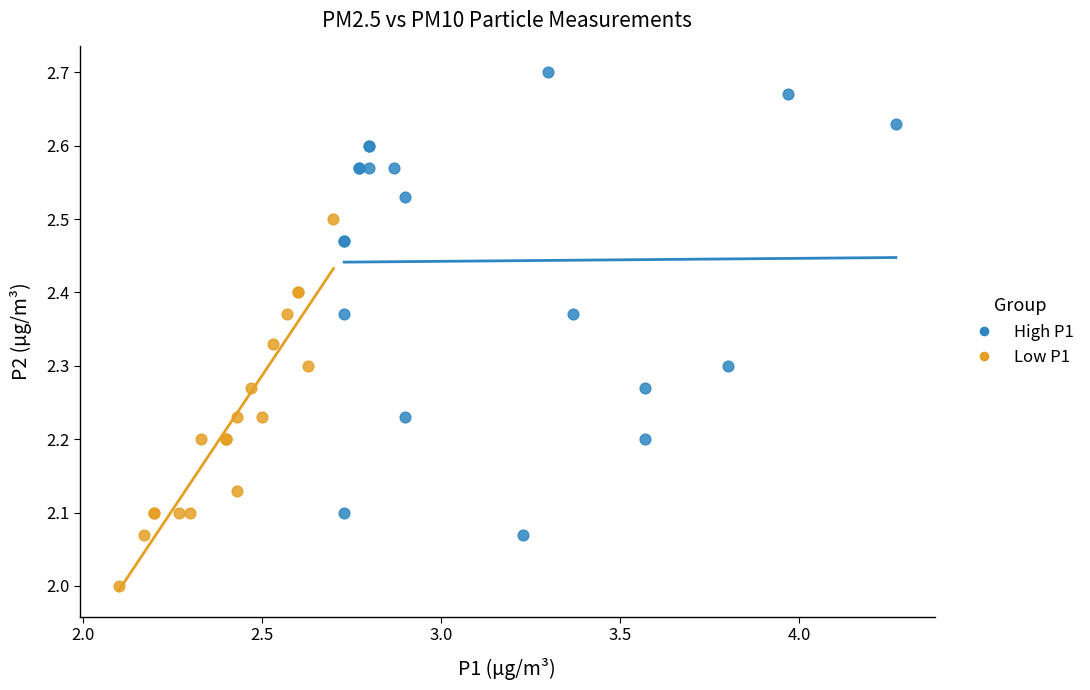

Which series reaches the minimum Y coordinate?

Low P1